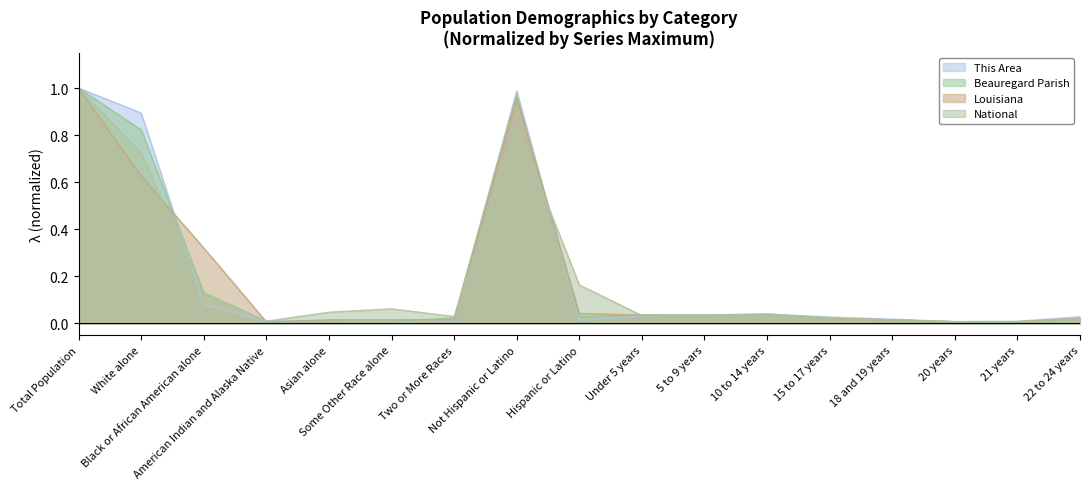

List the labels in order of This Area value, largest first.

Total Population, Not Hispanic or Latino, White alone, Black or African American alone, 10 to 14 years, 5 to 9 years, Under 5 years, 22 to 24 years, 15 to 17 years, 18 and 19 years, Two or More Races, Hispanic or Latino, 21 years, 20 years, American Indian and Alaska Native, Some Other Race alone, Asian alone